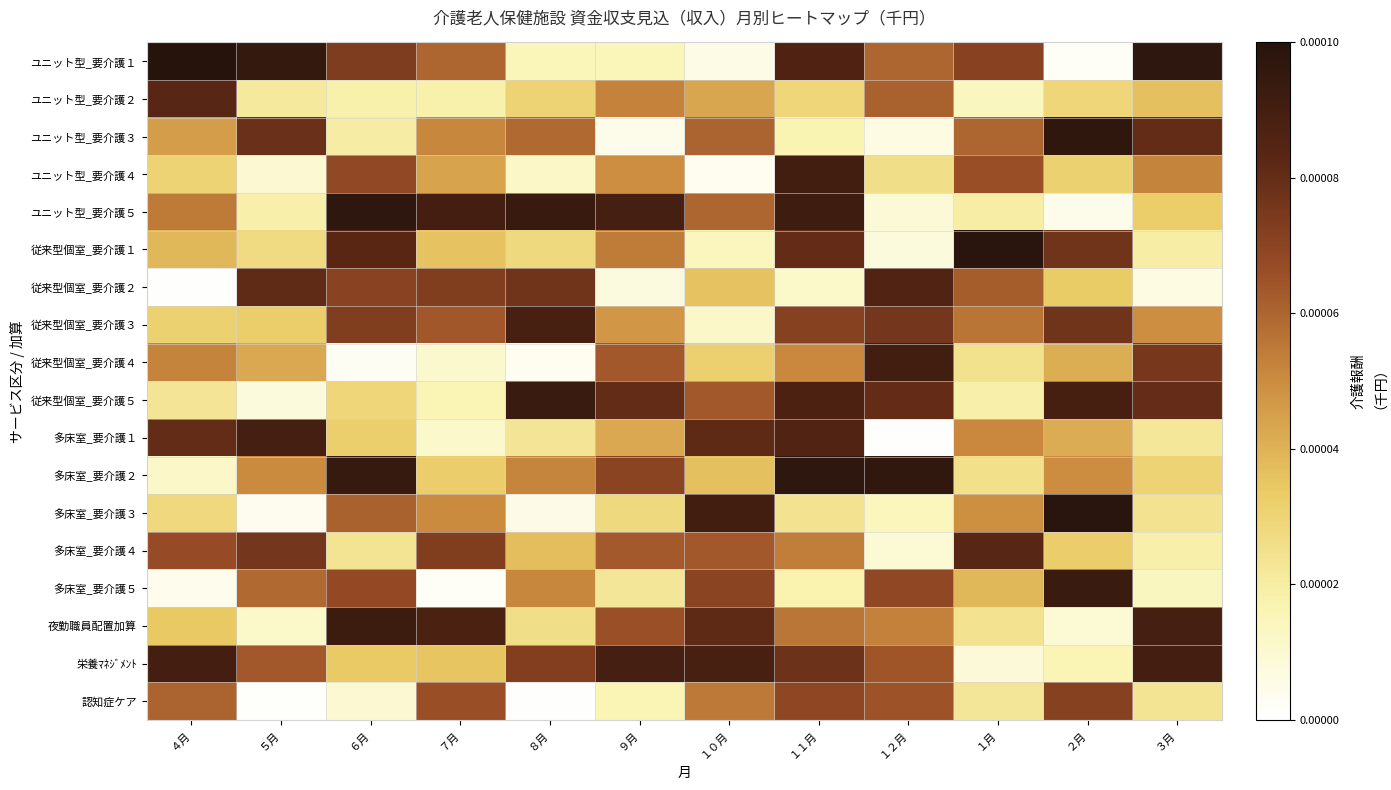

Reading right to left, transcribe all the data shown in this chart.

ユニット型_要介護１: ３月=0.0	２月=0.0	１月=0.0	１２月=0.0	１１月=0.0	１０月=0.0	９月=0.0	８月=0.0	７月=0.0	６月=0.0	５月=0.0	４月=0.0
ユニット型_要介護２: ３月=0.0	２月=0.0	１月=0.0	１２月=0.0	１１月=0.0	１０月=0.0	９月=0.0	８月=0.0	７月=0.0	６月=0.0	５月=0.0	４月=0.0
ユニット型_要介護３: ３月=0.0	２月=0.0	１月=0.0	１２月=0.0	１１月=0.0	１０月=0.0	９月=0.0	８月=0.0	７月=0.0	６月=0.0	５月=0.0	４月=0.0
ユニット型_要介護４: ３月=0.0	２月=0.0	１月=0.0	１２月=0.0	１１月=0.0	１０月=0.0	９月=0.0	８月=0.0	７月=0.0	６月=0.0	５月=0.0	４月=0.0
ユニット型_要介護５: ３月=0.0	２月=0.0	１月=0.0	１２月=0.0	１１月=0.0	１０月=0.0	９月=0.0	８月=0.0	７月=0.0	６月=0.0	５月=0.0	４月=0.0
従来型個室_要介護１: ３月=0.0	２月=0.0	１月=0.0	１２月=0.0	１１月=0.0	１０月=0.0	９月=0.0	８月=0.0	７月=0.0	６月=0.0	５月=0.0	４月=0.0
従来型個室_要介護２: ３月=0.0	２月=0.0	１月=0.0	１２月=0.0	１１月=0.0	１０月=0.0	９月=0.0	８月=0.0	７月=0.0	６月=0.0	５月=0.0	４月=0.0
従来型個室_要介護３: ３月=0.0	２月=0.0	１月=0.0	１２月=0.0	１１月=0.0	１０月=0.0	９月=0.0	８月=0.0	７月=0.0	６月=0.0	５月=0.0	４月=0.0
従来型個室_要介護４: ３月=0.0	２月=0.0	１月=0.0	１２月=0.0	１１月=0.0	１０月=0.0	９月=0.0	８月=0.0	７月=0.0	６月=0.0	５月=0.0	４月=0.0
従来型個室_要介護５: ３月=0.0	２月=0.0	１月=0.0	１２月=0.0	１１月=0.0	１０月=0.0	９月=0.0	８月=0.0	７月=0.0	６月=0.0	５月=0.0	４月=0.0
多床室_要介護１: ３月=0.0	２月=0.0	１月=0.0	１２月=0.0	１１月=0.0	１０月=0.0	９月=0.0	８月=0.0	７月=0.0	６月=0.0	５月=0.0	４月=0.0
多床室_要介護２: ３月=0.0	２月=0.0	１月=0.0	１２月=0.0	１１月=0.0	１０月=0.0	９月=0.0	８月=0.0	７月=0.0	６月=0.0	５月=0.0	４月=0.0
多床室_要介護３: ３月=0.0	２月=0.0	１月=0.0	１２月=0.0	１１月=0.0	１０月=0.0	９月=0.0	８月=0.0	７月=0.0	６月=0.0	５月=0.0	４月=0.0
多床室_要介護４: ３月=0.0	２月=0.0	１月=0.0	１２月=0.0	１１月=0.0	１０月=0.0	９月=0.0	８月=0.0	７月=0.0	６月=0.0	５月=0.0	４月=0.0
多床室_要介護５: ３月=0.0	２月=0.0	１月=0.0	１２月=0.0	１１月=0.0	１０月=0.0	９月=0.0	８月=0.0	７月=0.0	６月=0.0	５月=0.0	４月=0.0
夜勤職員配置加算: ３月=0.0	２月=0.0	１月=0.0	１２月=0.0	１１月=0.0	１０月=0.0	９月=0.0	８月=0.0	７月=0.0	６月=0.0	５月=0.0	４月=0.0
栄養ﾏﾈｼﾞﾒﾝﾄ: ３月=0.0	２月=0.0	１月=0.0	１２月=0.0	１１月=0.0	１０月=0.0	９月=0.0	８月=0.0	７月=0.0	６月=0.0	５月=0.0	４月=0.0
認知症ケア: ３月=0.0	２月=0.0	１月=0.0	１２月=0.0	１１月=0.0	１０月=0.0	９月=0.0	８月=0.0	７月=0.0	６月=0.0	５月=0.0	４月=0.0